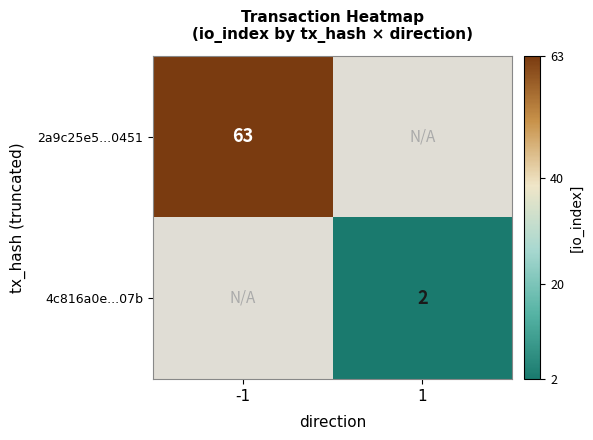

At how many categories does at least one series exceed 2?

1